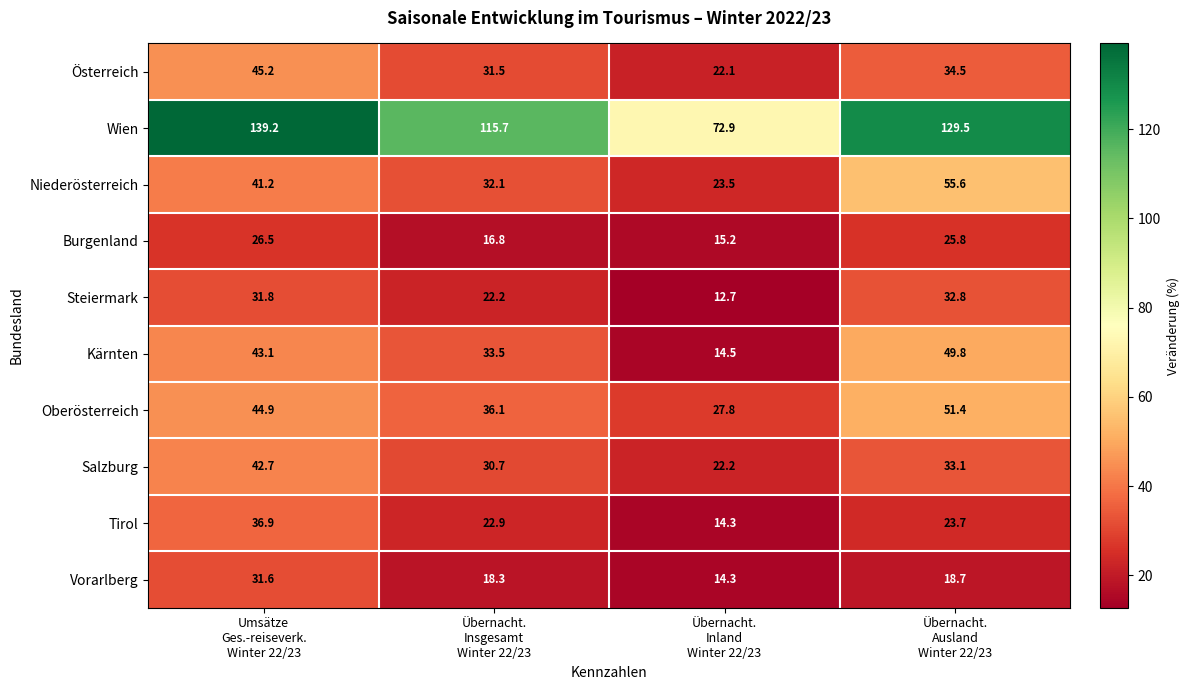

Which series has the largest total across all categories?

Wien